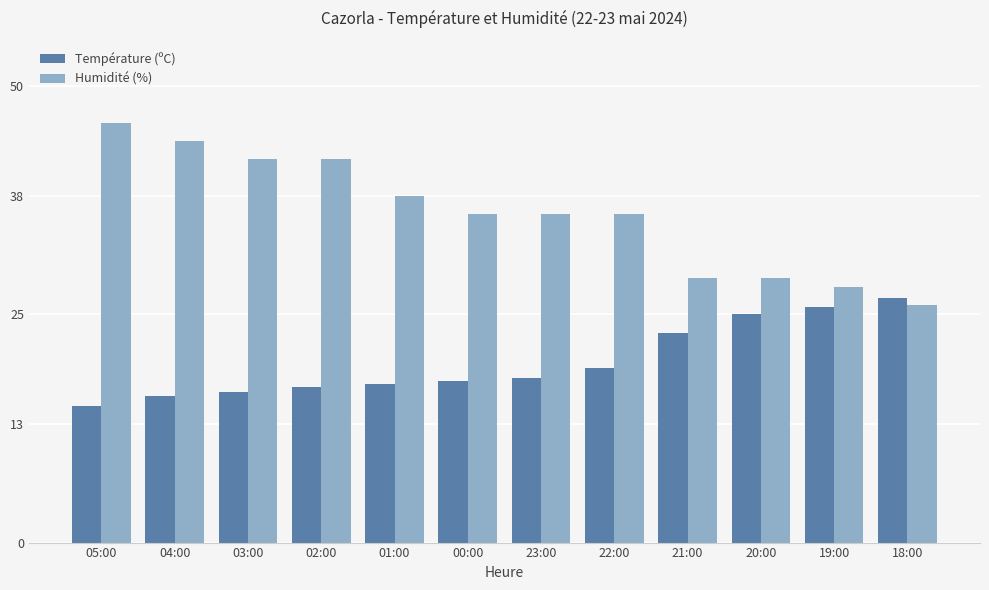

The value of Humidité (%) at 22:00 is 15.6. True or false?

False